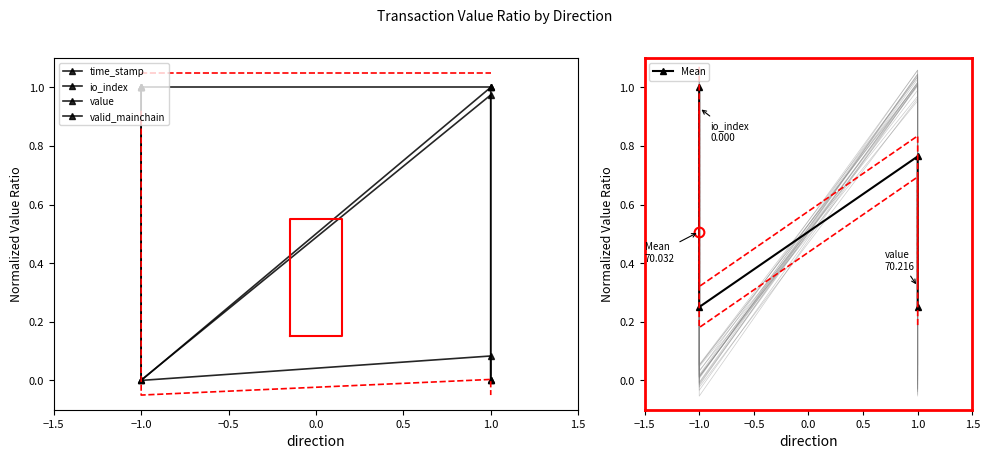

True or false: valid_mainchain and Mean intersect in this chart.

False